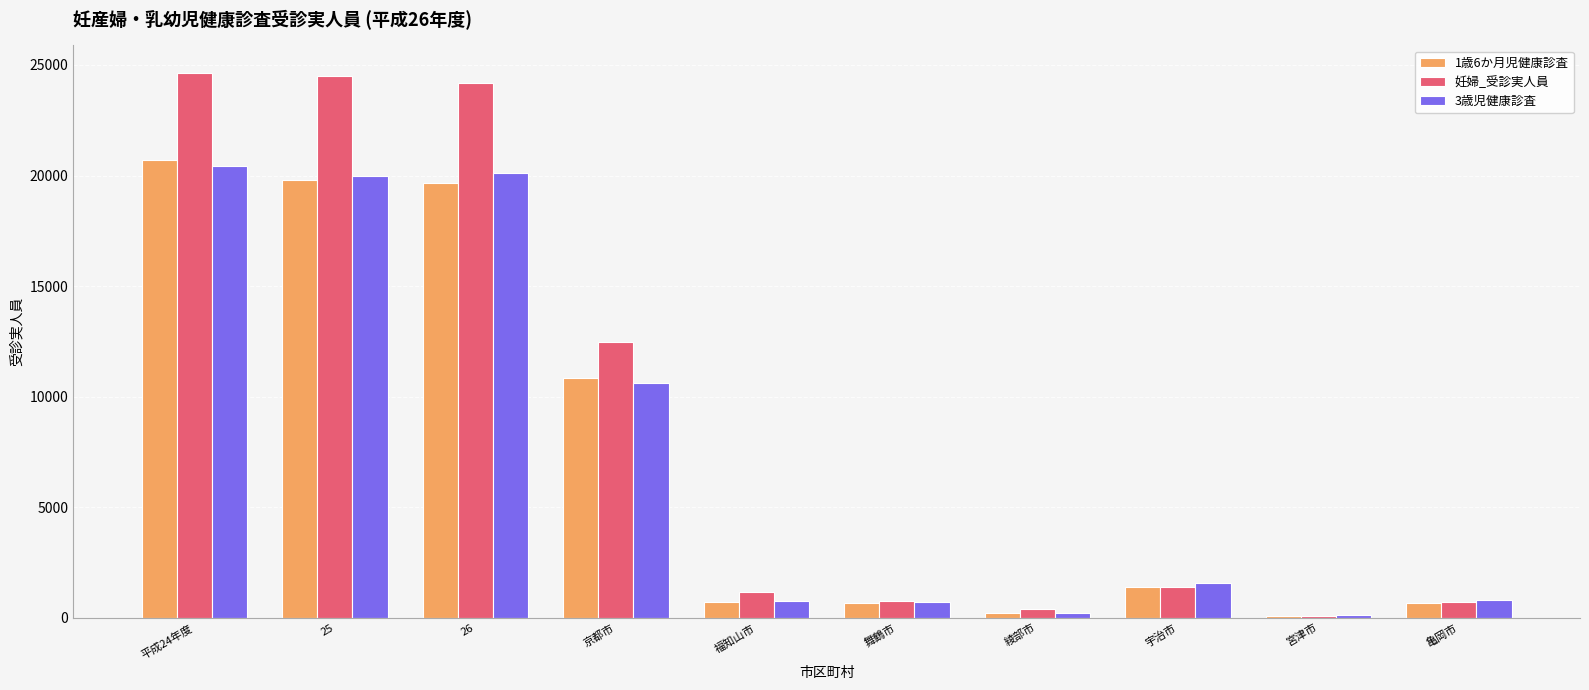

What position from the left is 26?

3